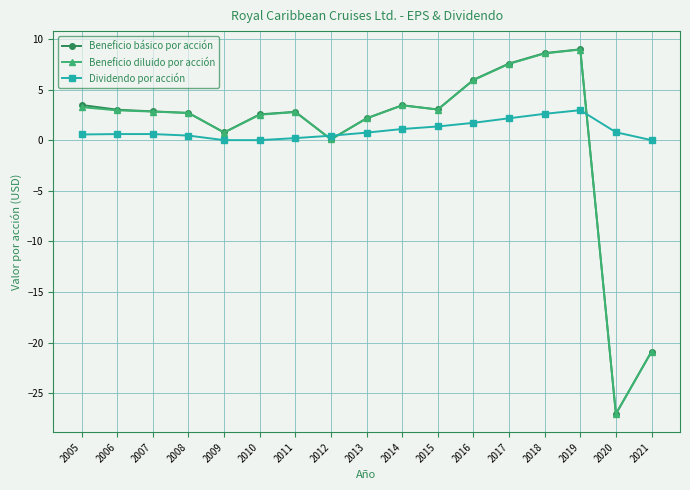

At how many categories does at least one series exceed -5?

17